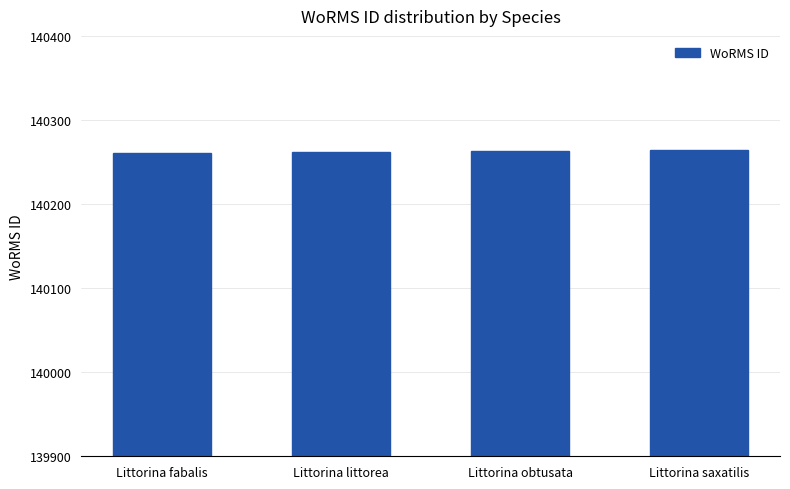

What position from the left is Littorina obtusata?

3